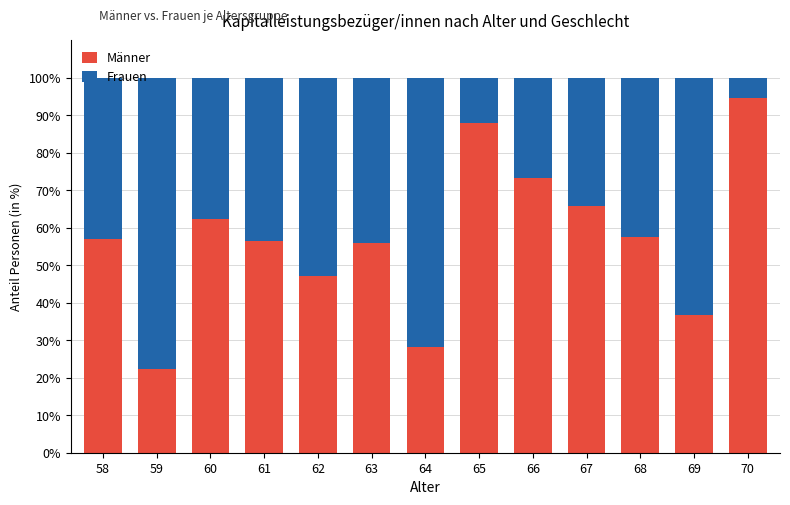

The value of Männer at 59 is 22.2. True or false?

True